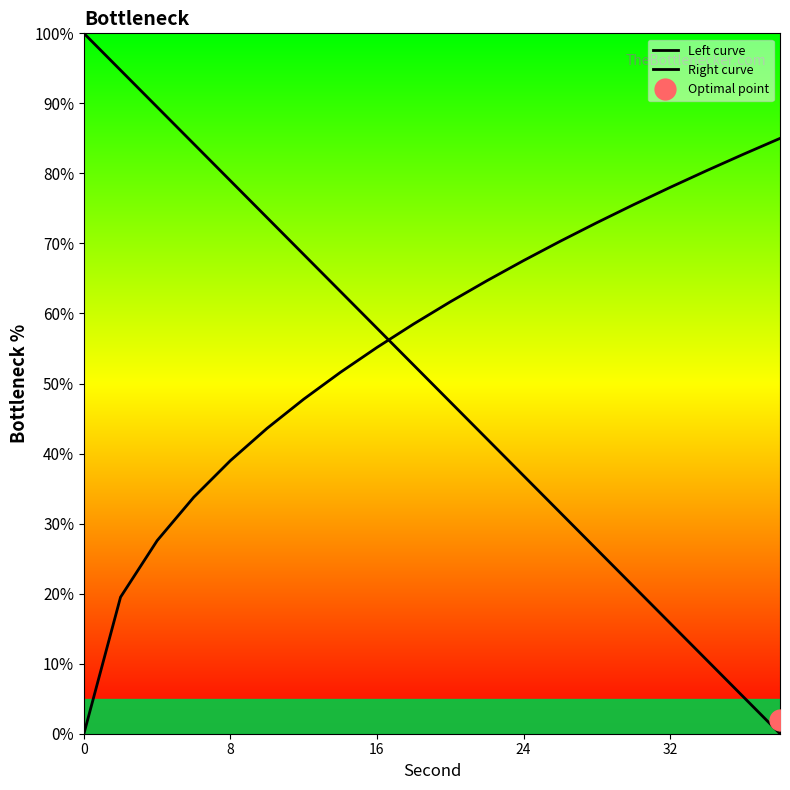

Count the number of data series in this chart.

2